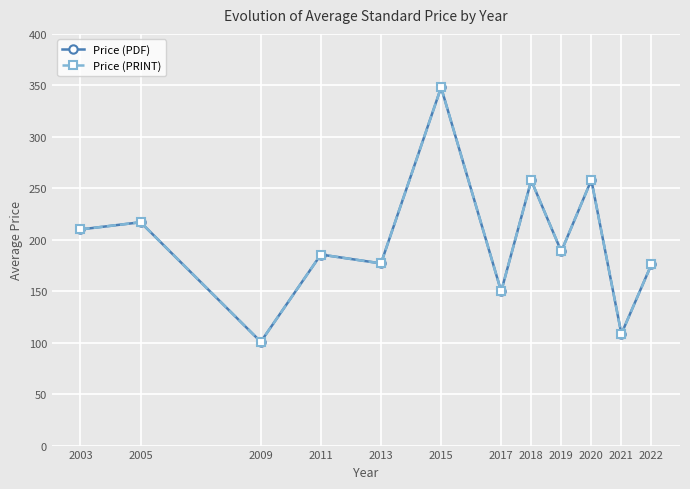

What is the difference between the Price (PRINT) values at 2019 and 2015?

159.3